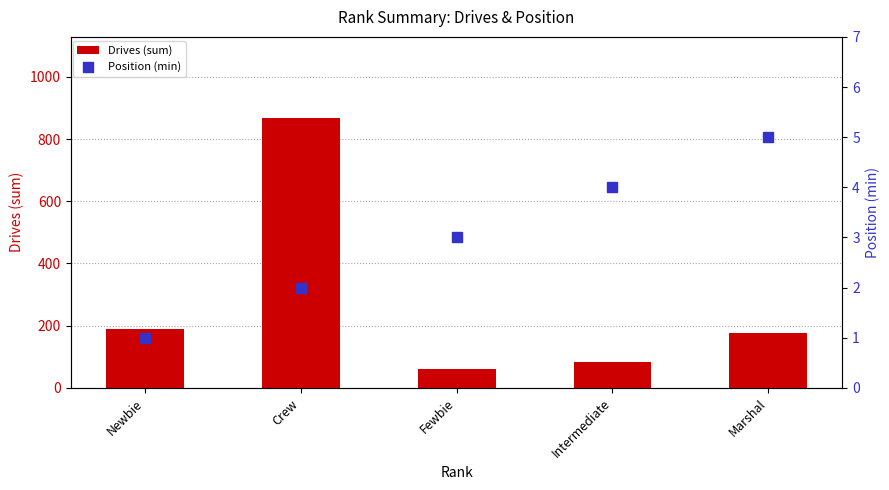

What is the total value across all series at Intermediate?

87